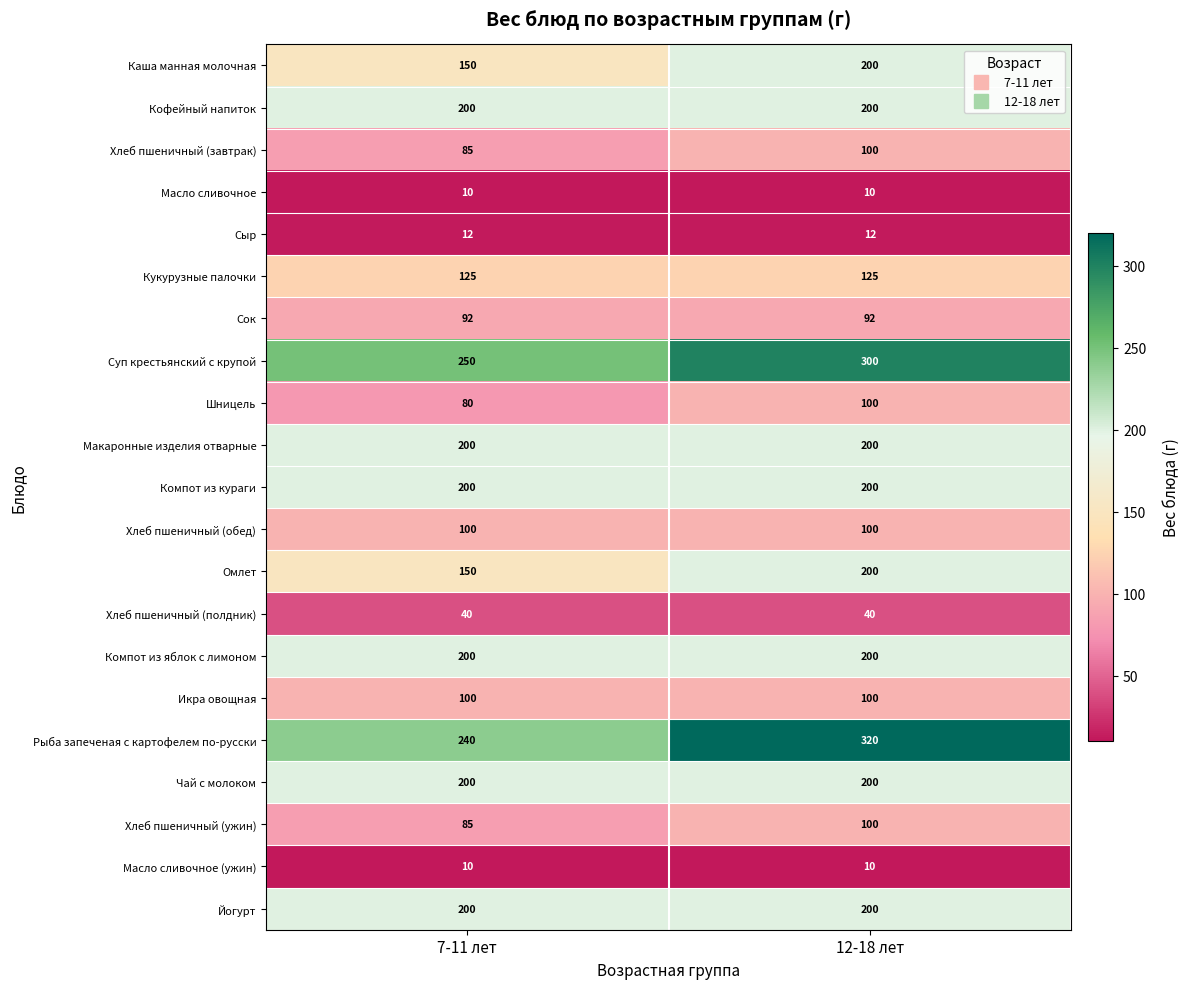

Which series has the largest range (max minus min)?

Рыба запеченая с картофелем по-русски